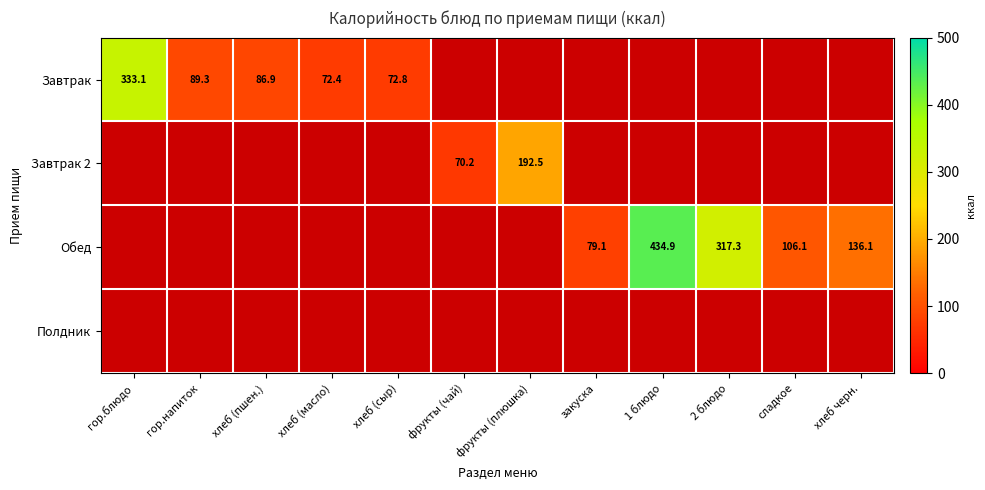

What is the approximate value of Завтрак 2 at фрукты (чай)?

70.2